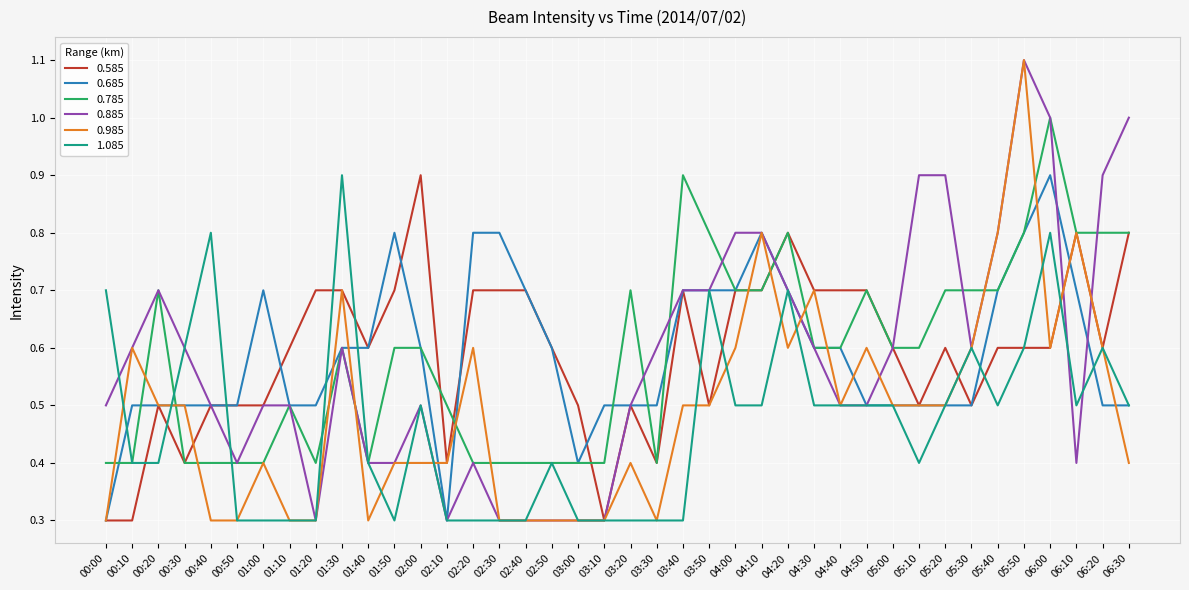

How many lines are shown in the chart?

6